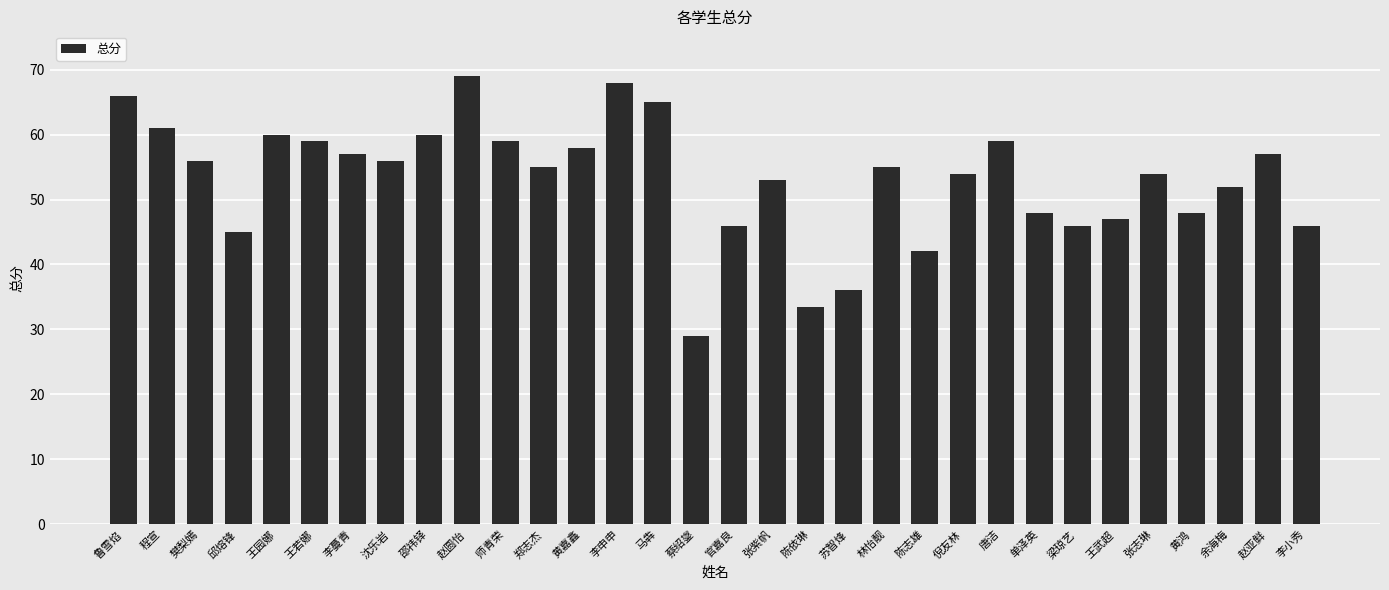

Reading left to right, extract all data points from this chart.

鲁雪焰=66.0	程宣=61.0	樊梨嫣=56.0	邱熔锋=45.0	王园娜=60.0	王若娜=59.0	李蔓青=57.0	沈乐岩=56.0	邵祎铎=60.0	赵圆怡=69.0	师青荣=59.0	郑志杰=55.0	黄嘉鑫=58.0	李申申=68.0	马犇=65.0	蔡绍鋆=29.0	官嘉良=46.0	张紫帆=53.0	陈依琳=33.5	苏智烽=36.0	林怡靓=55.0	陈志雄=42.0	倪友林=54.0	唐洁=59.0	单泽英=48.0	梁琼艺=46.0	王武超=47.0	张志琳=54.0	黄鸿=48.0	余海梅=52.0	赵亚鲜=57.0	李小秀=46.0